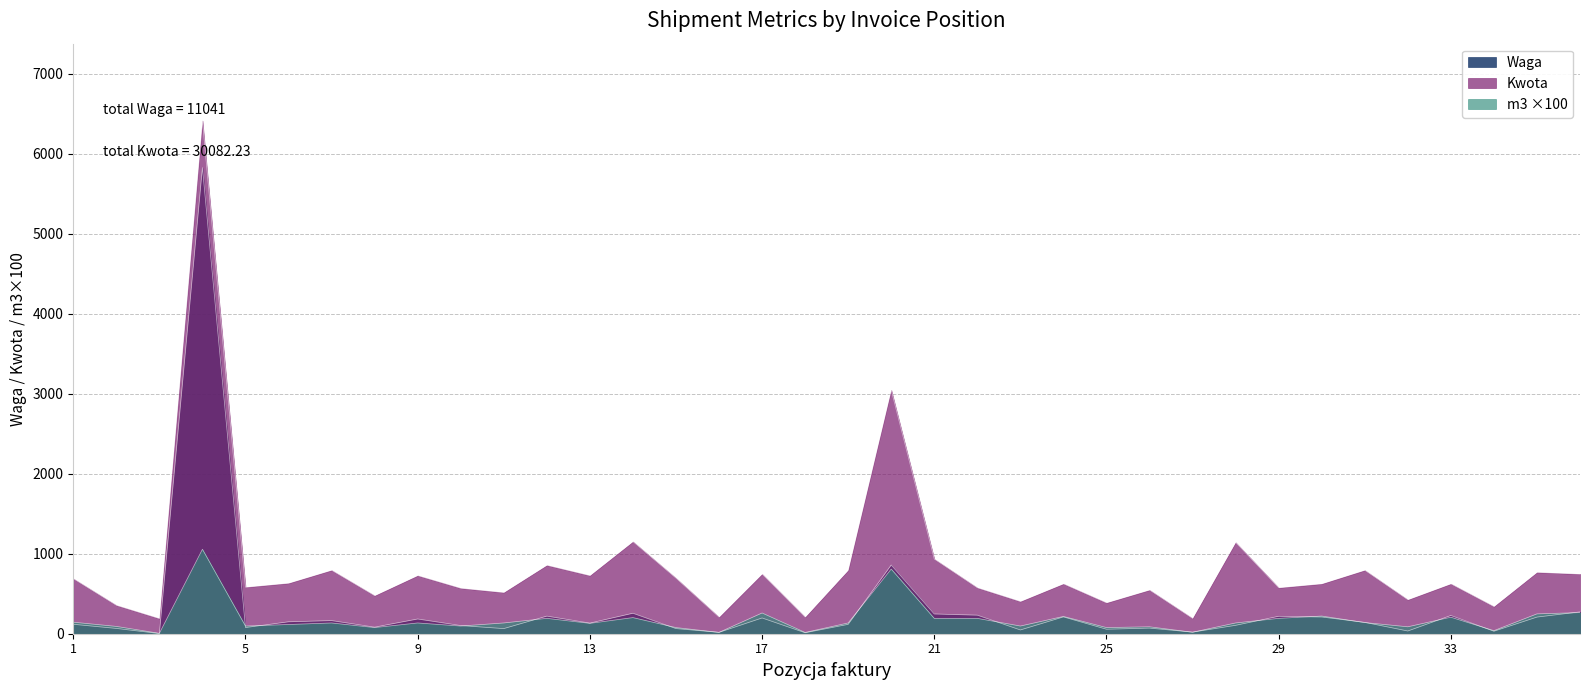

What is the difference between the maximum and minimum values in the Kwota series?

6225.4